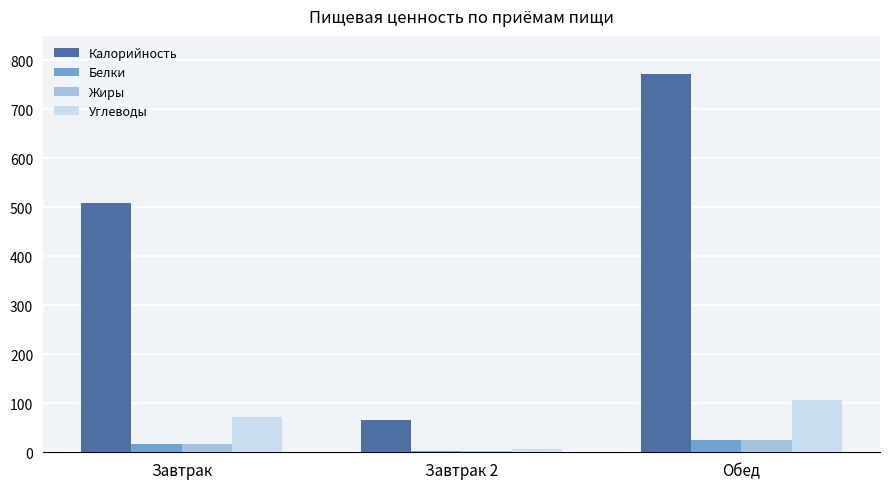

How many groups of bars are there?

3